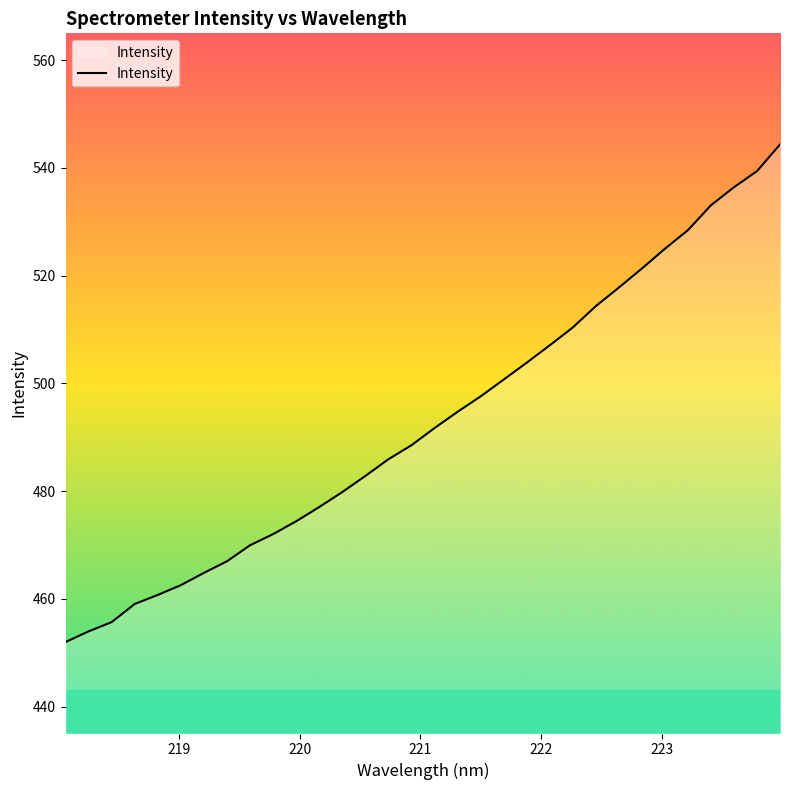

What is the difference between the maximum and minimum values?

92.4